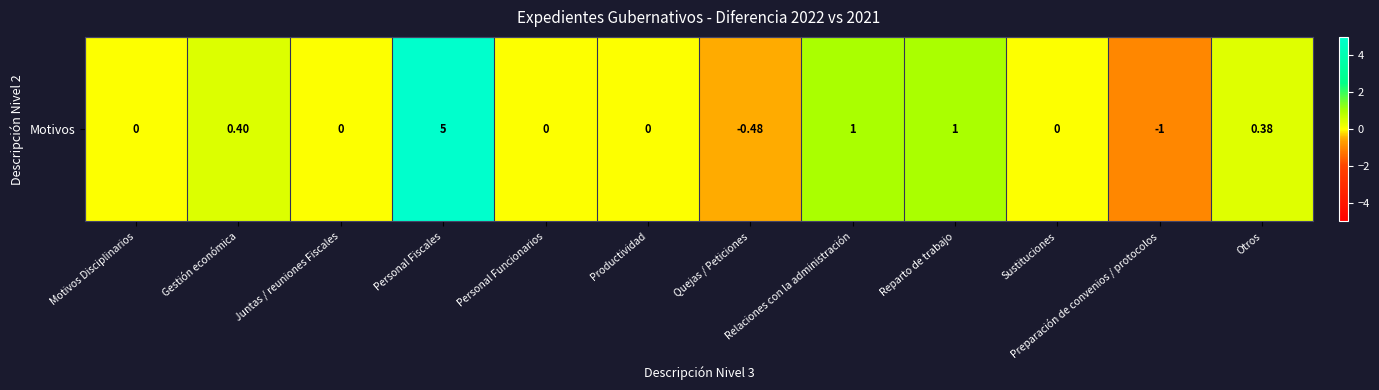

How many negative values are there?

2